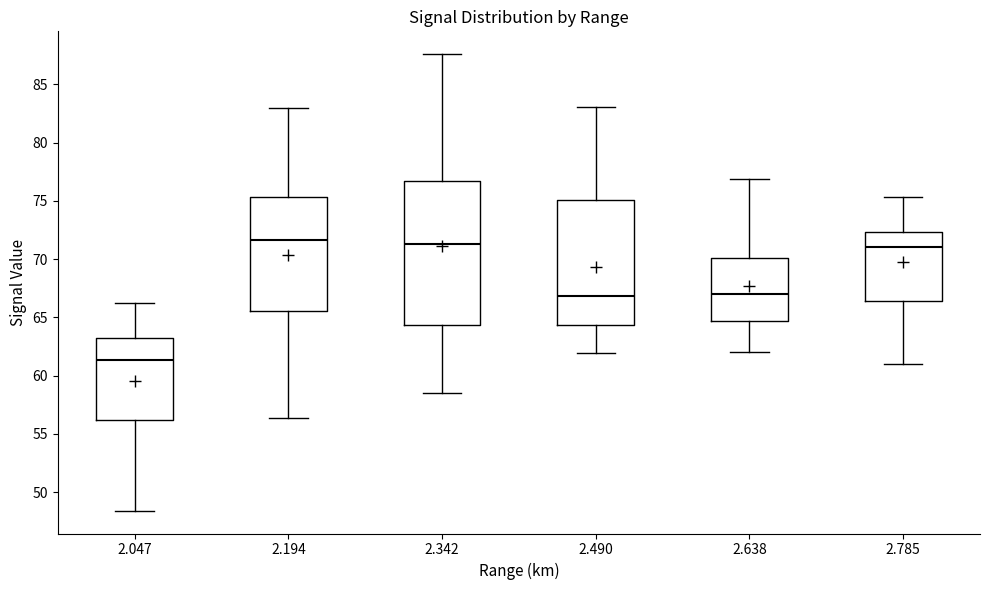

Where is the lower edge of the box at x = 2.638 on the y-axis? The values are not printed on the chart, so give them approximately, as read against the axis.

64.5